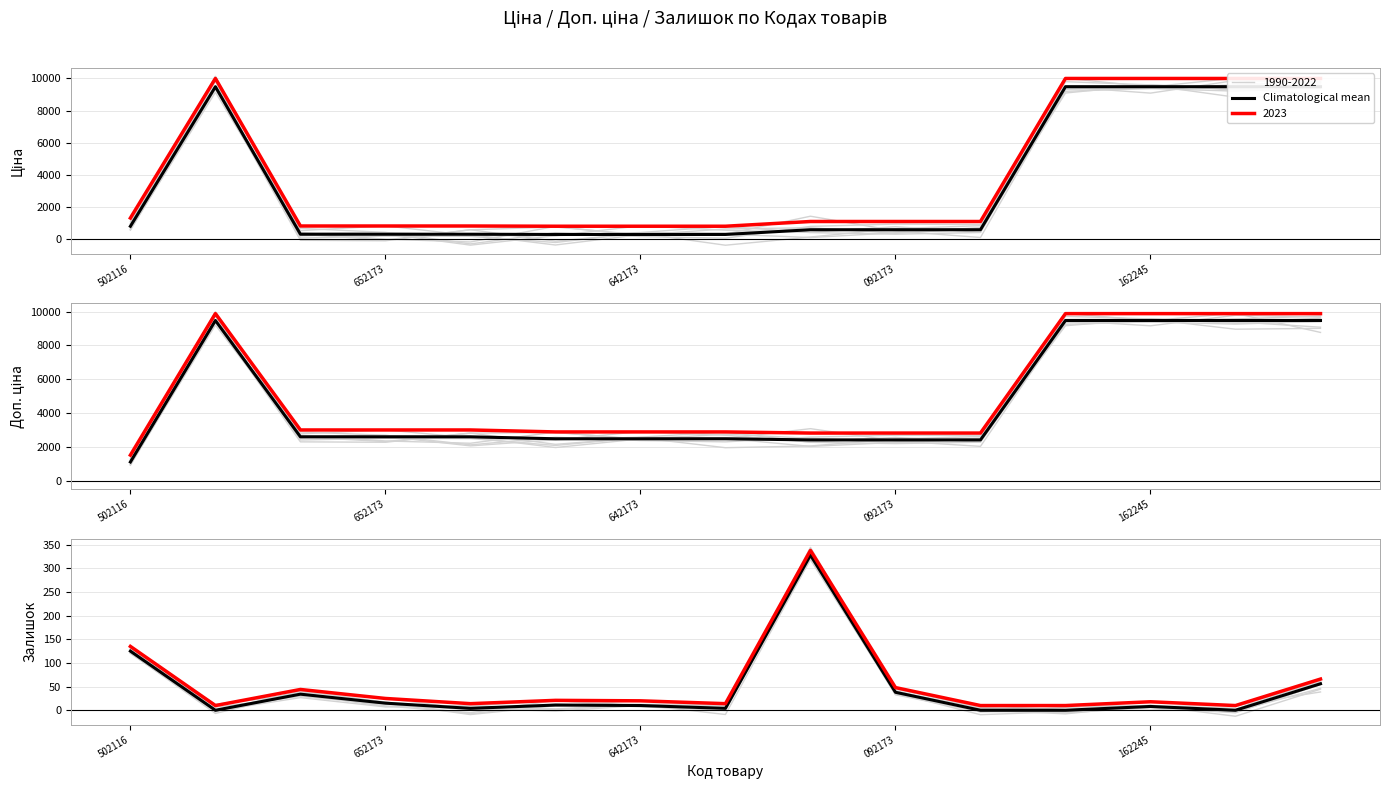

What is the average value?

42